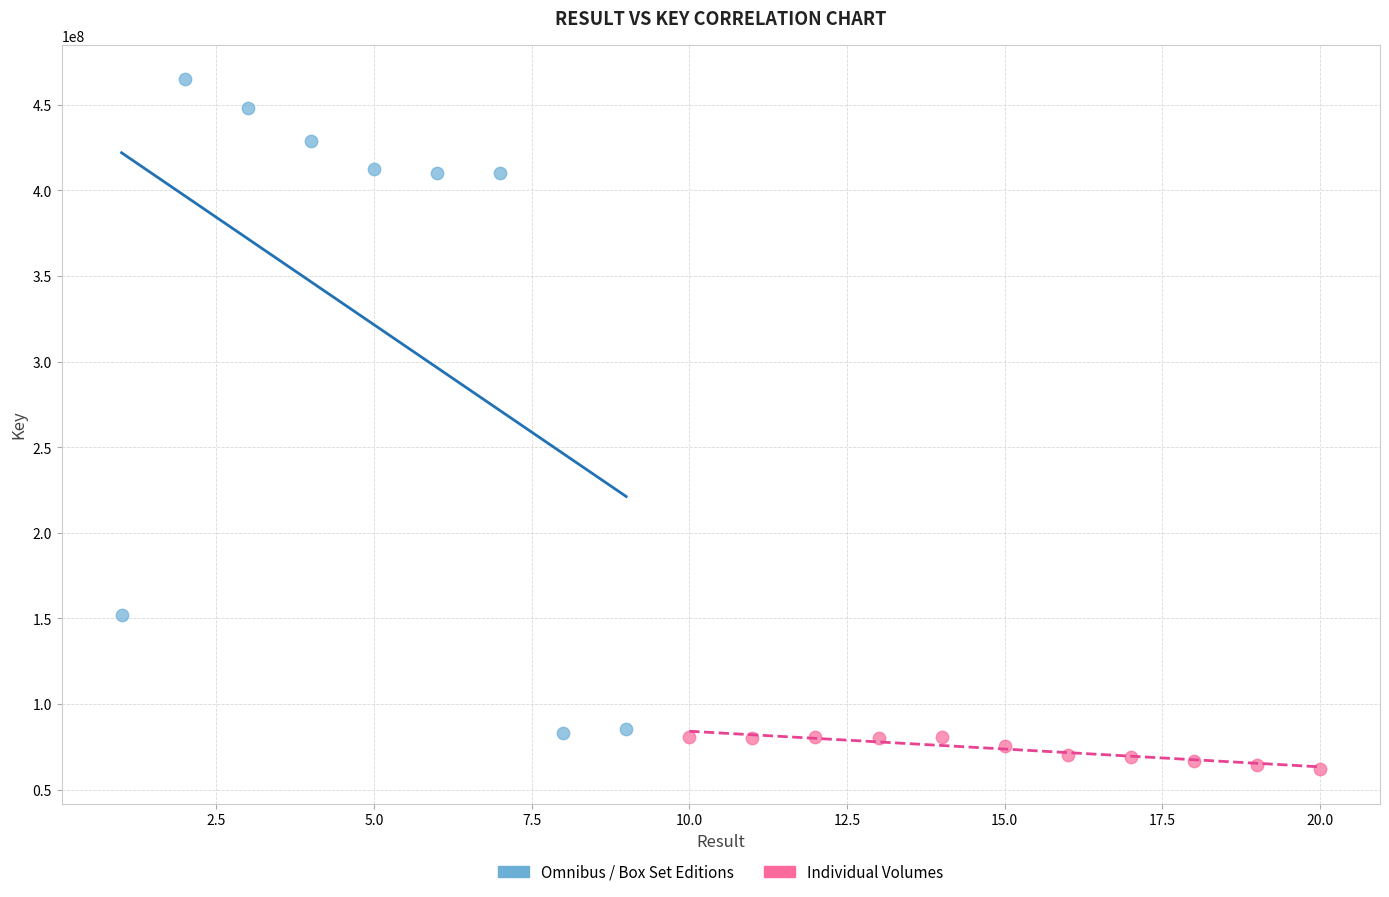

What are all the series names shown in the legend?

Omnibus / Box Set Editions, Individual Volumes